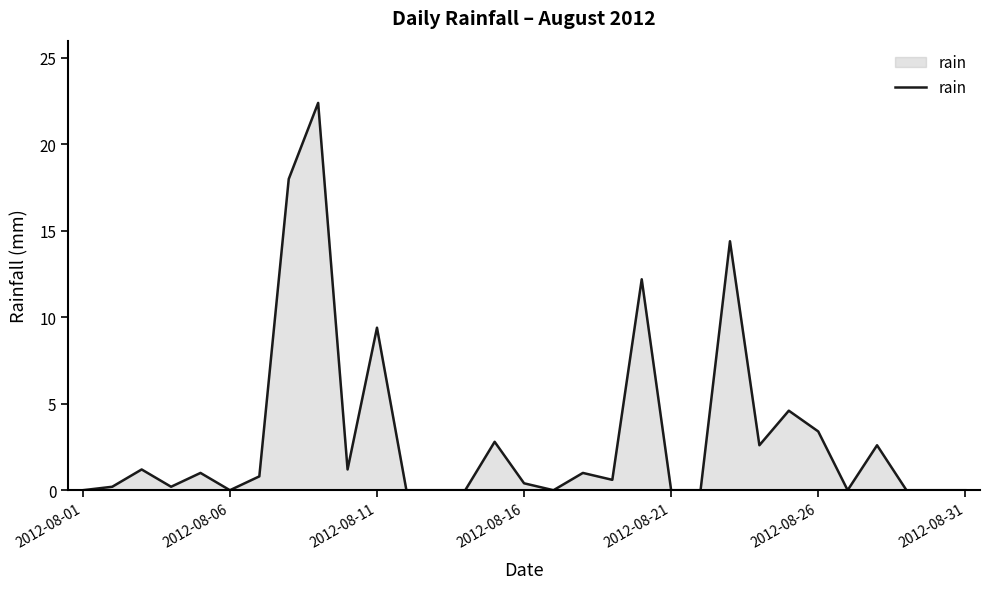

What is the difference between the maximum and minimum values?

22.4